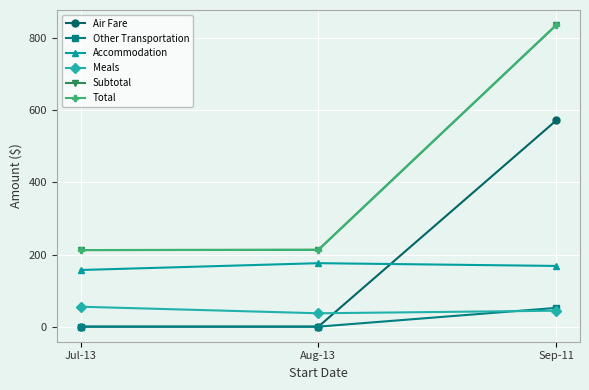

How many lines are shown in the chart?

6